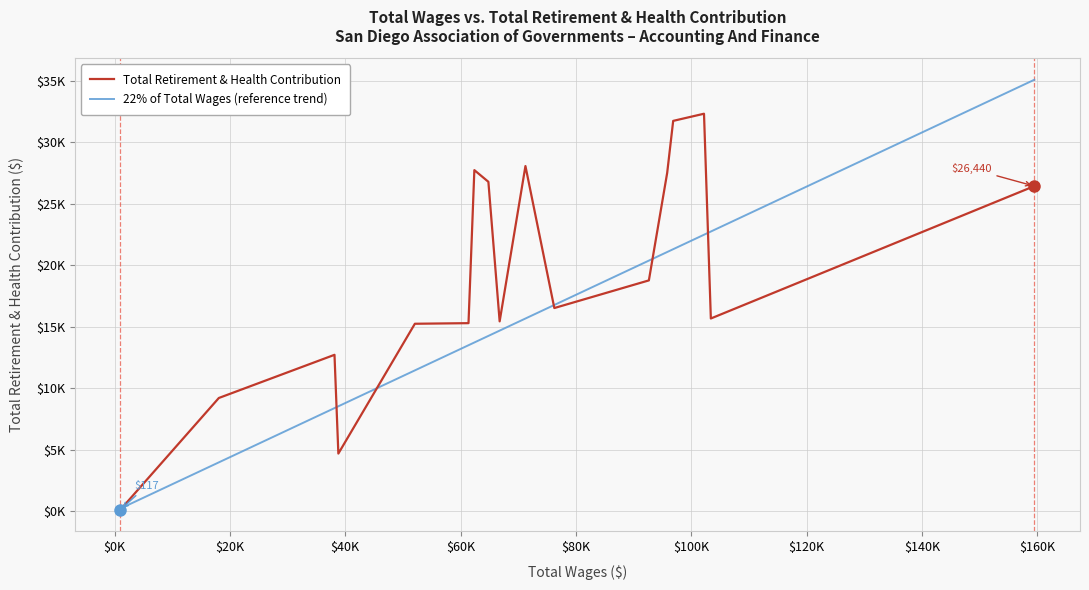

True or false: 22% of Total Wages (reference trend) has more than 1 points higher than both neighbors.

False